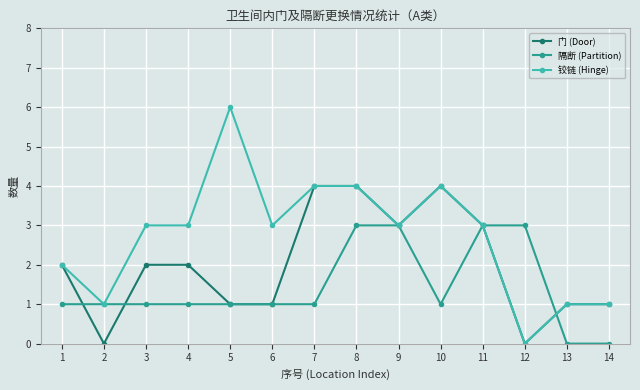

How many positive values does the 铰链 (Hinge) series have?

13